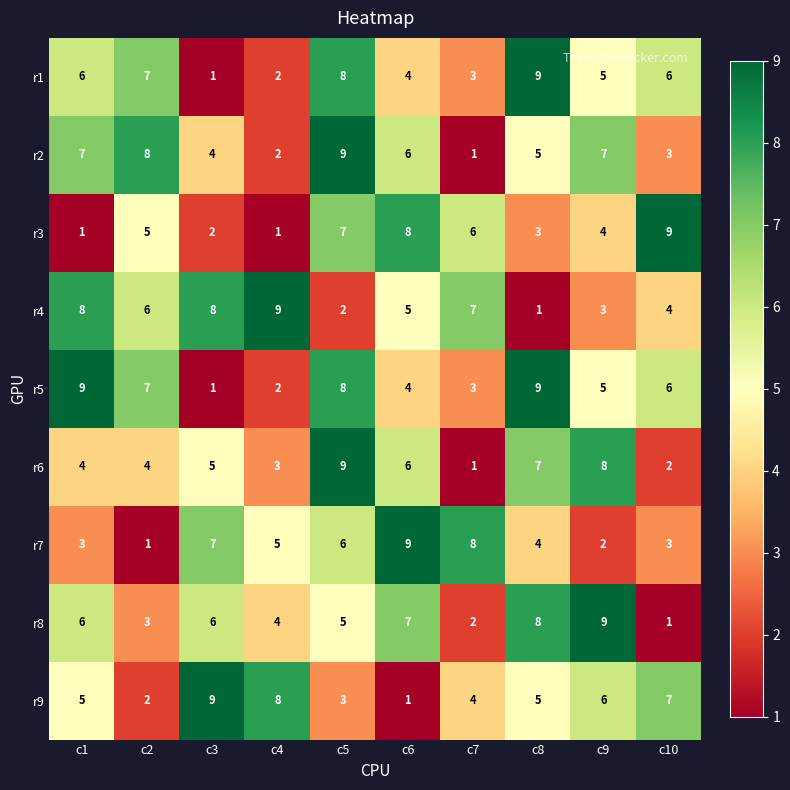

What is the maximum value shown in the chart?

9